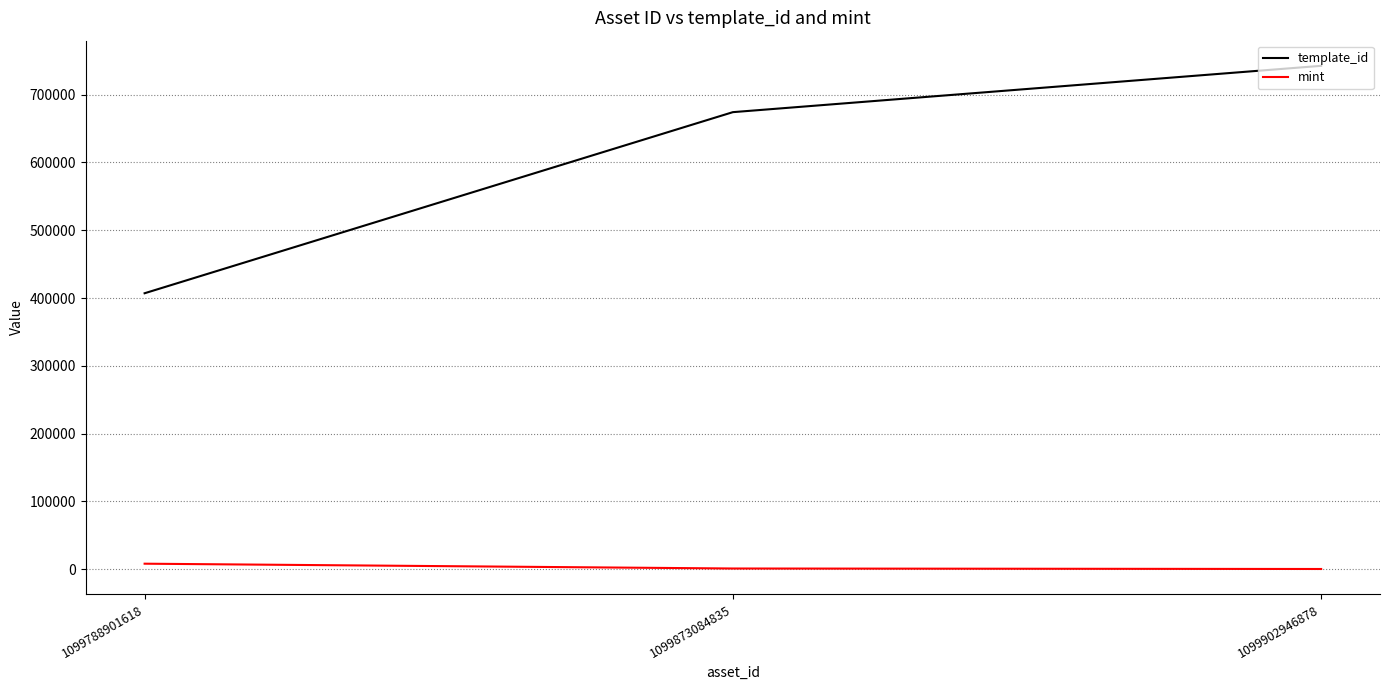

Which series has the largest total across all categories?

template_id